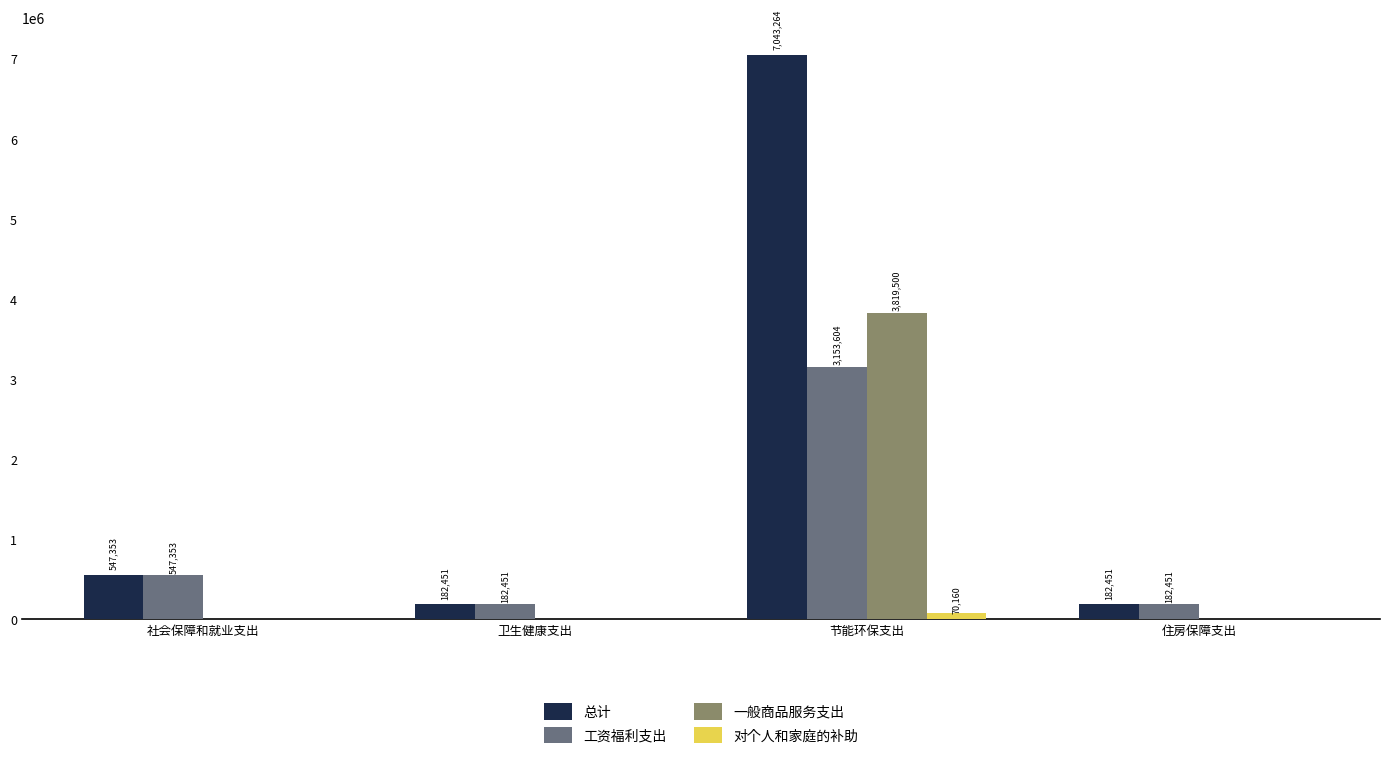

What is the greatest value displayed?

7043264